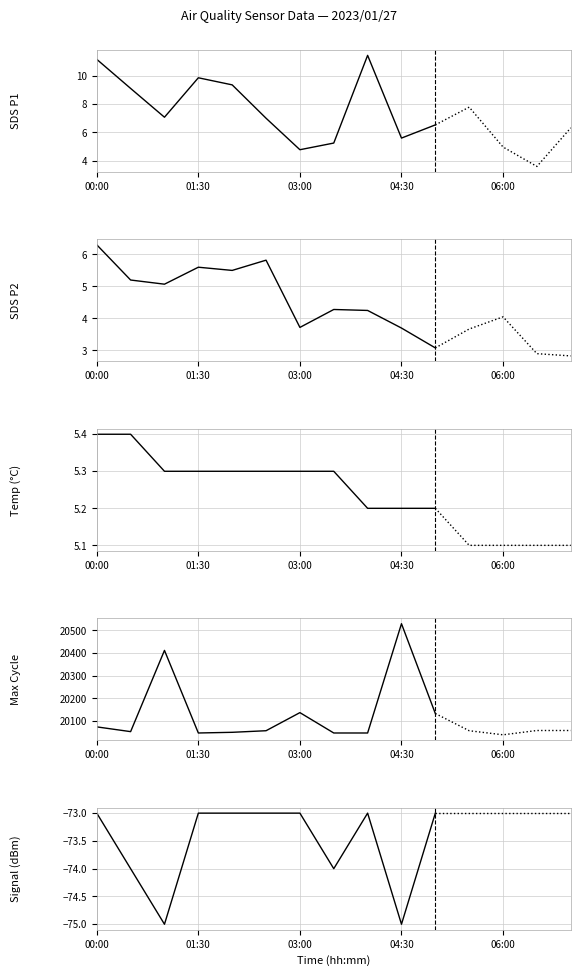

True or false: SDS P2 and Max Cycle intersect in this chart.

False